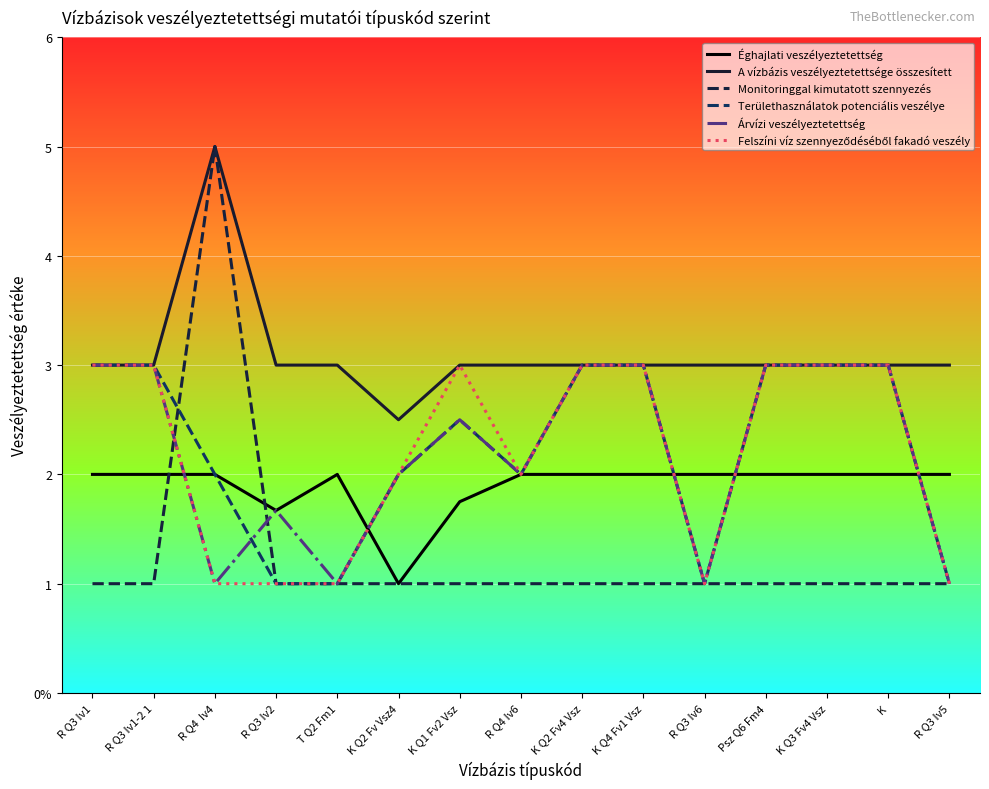

What are all the series names shown in the legend?

Éghajlati veszélyeztetettség, A vízbázis veszélyeztetettsége összesített, Monitoringgal kimutatott szennyezés, Területhasználatok potenciális veszélye, Árvízi veszélyeztetettség, Felszíni víz szennyeződéséből fakadó veszély